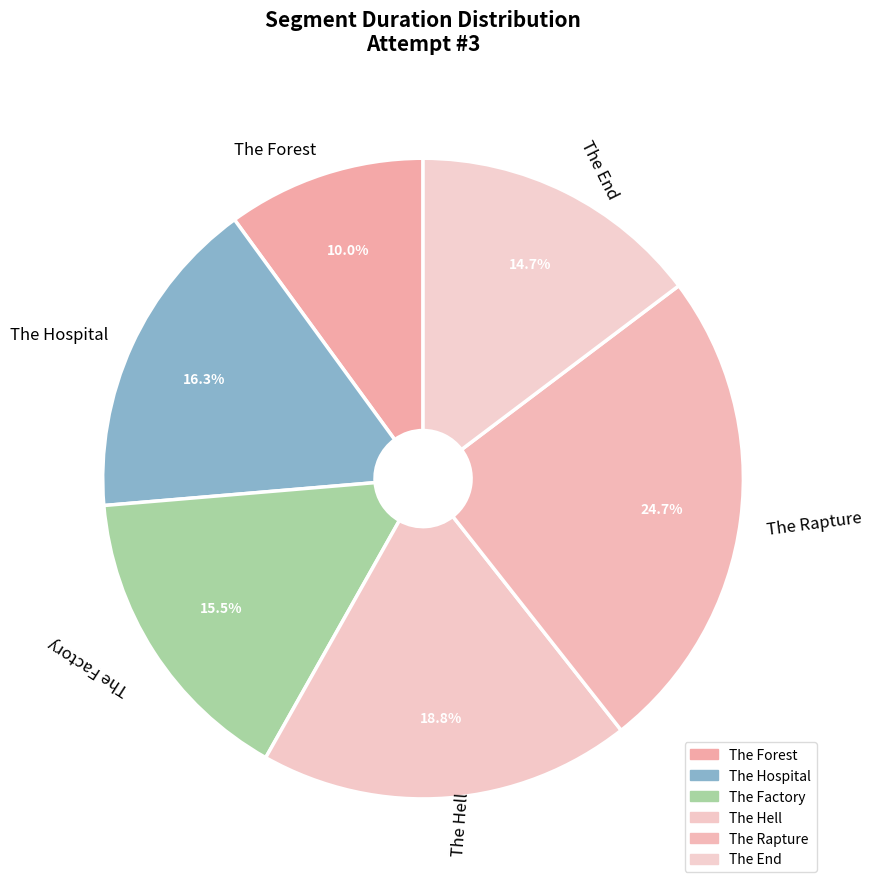

Is it true that The Forest is 10% of the pie?

True